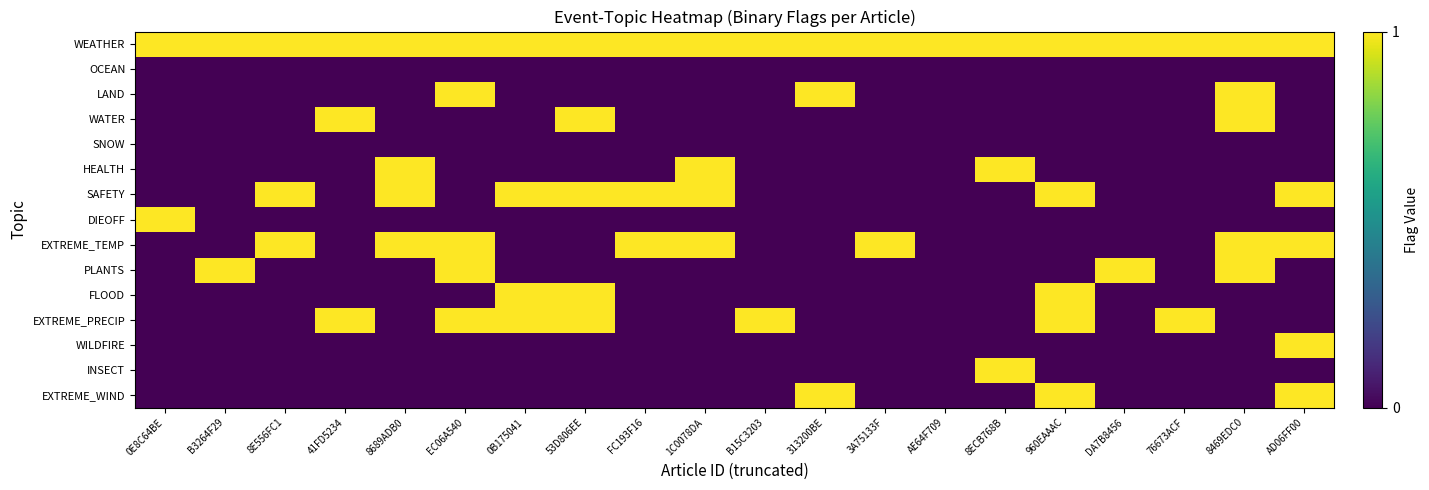

What is the difference between the highest and lowest values at B3264F29?

1